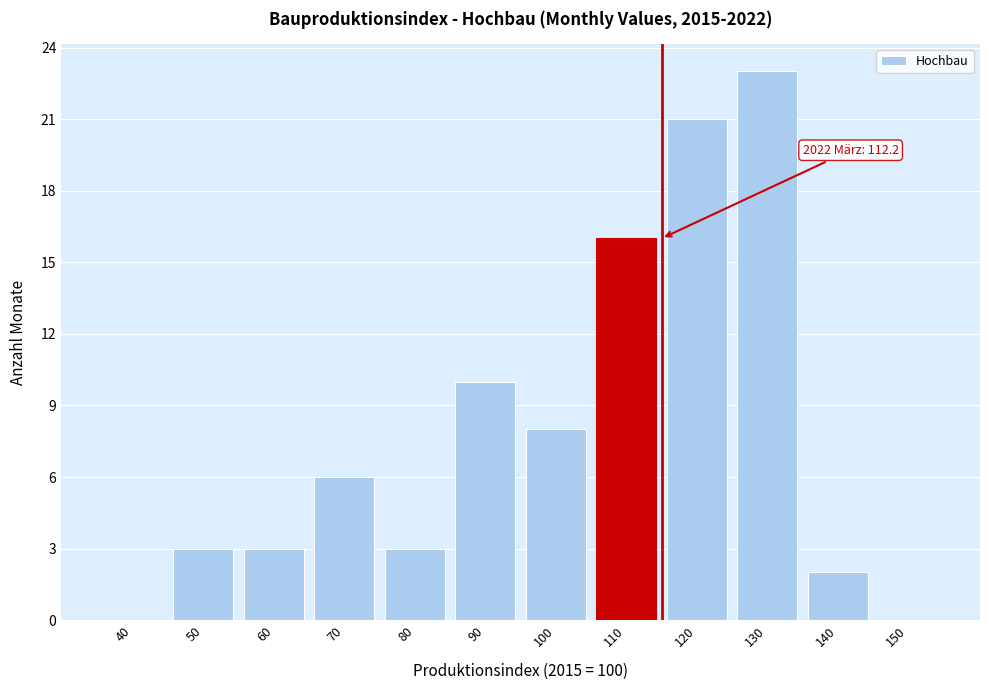

Reading left to right, list all the values displayed in this chart.

40=0	50=3	60=3	70=6	80=3	90=10	100=8	110=16	120=21	130=23	140=2	150=0